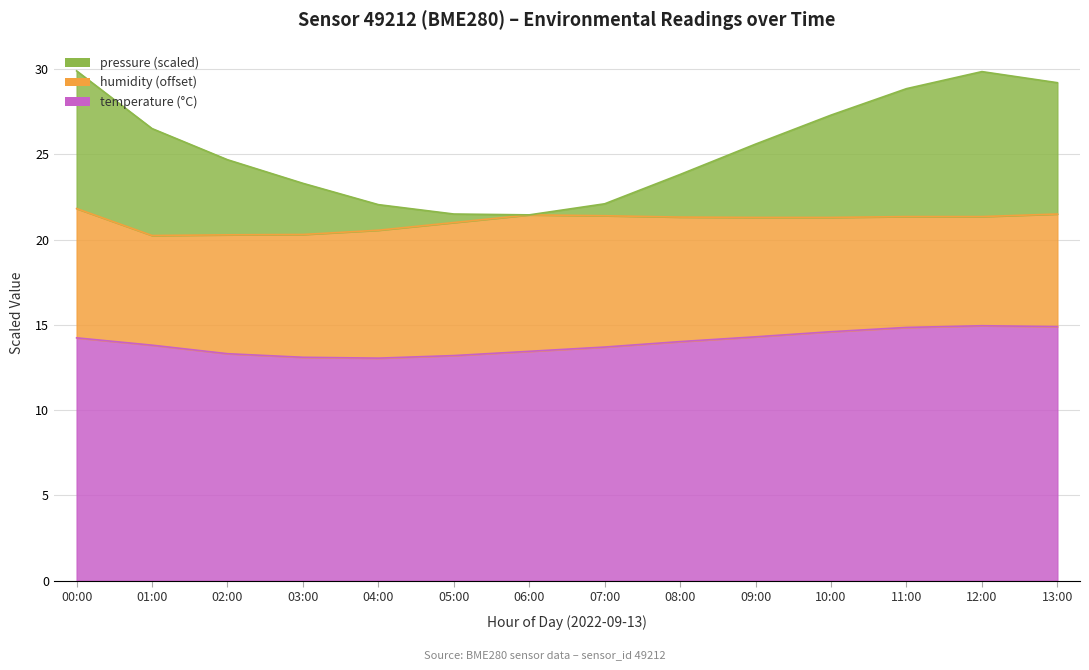

What is the value of the temperature point at the 6th from the left?

13.2